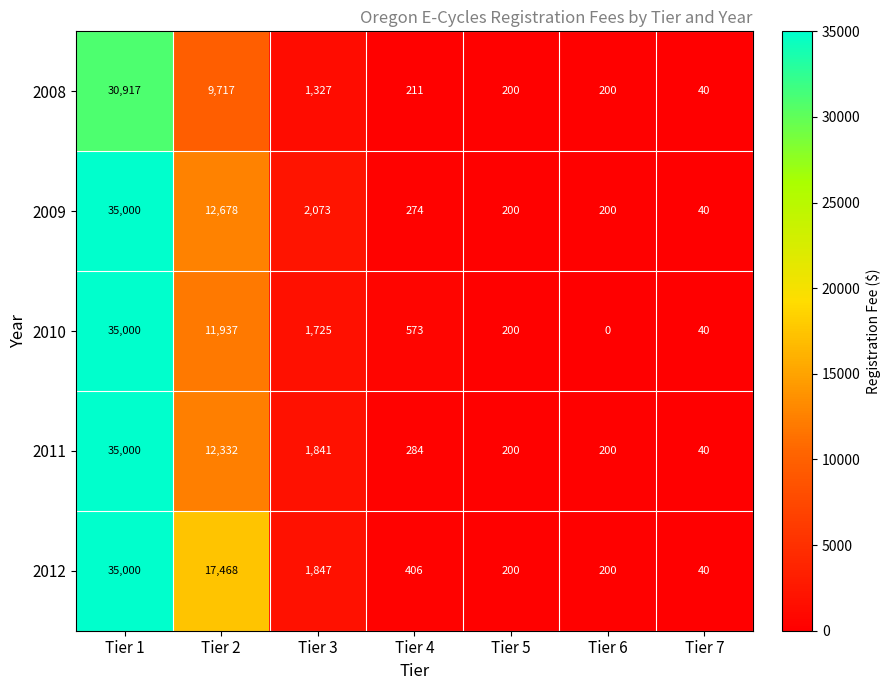

Is it true that 2011 equals 19956 at Tier 2?

False